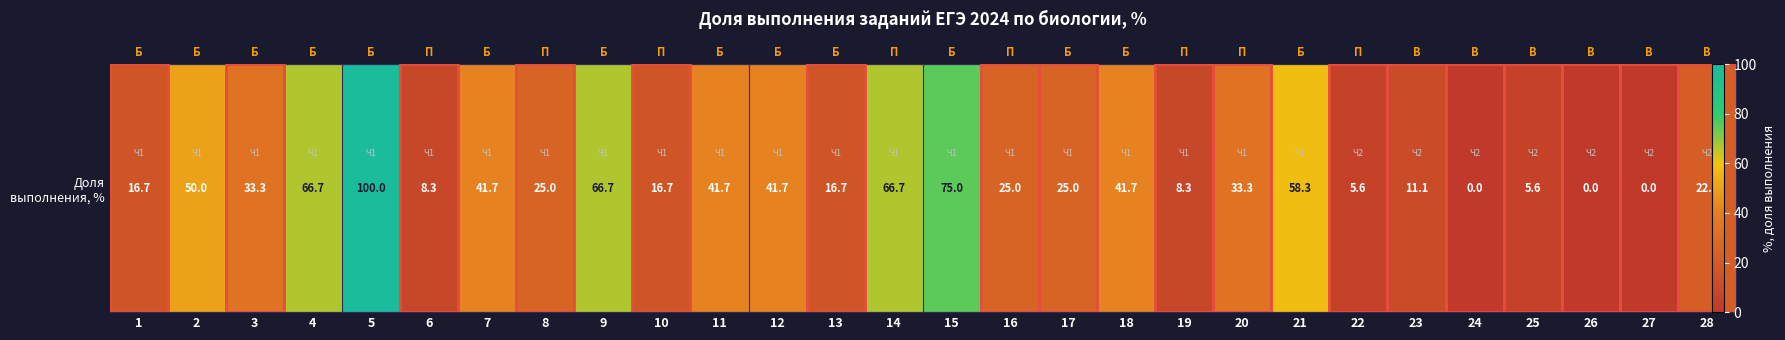

Is it true that the value at 14 is 15.4?

False